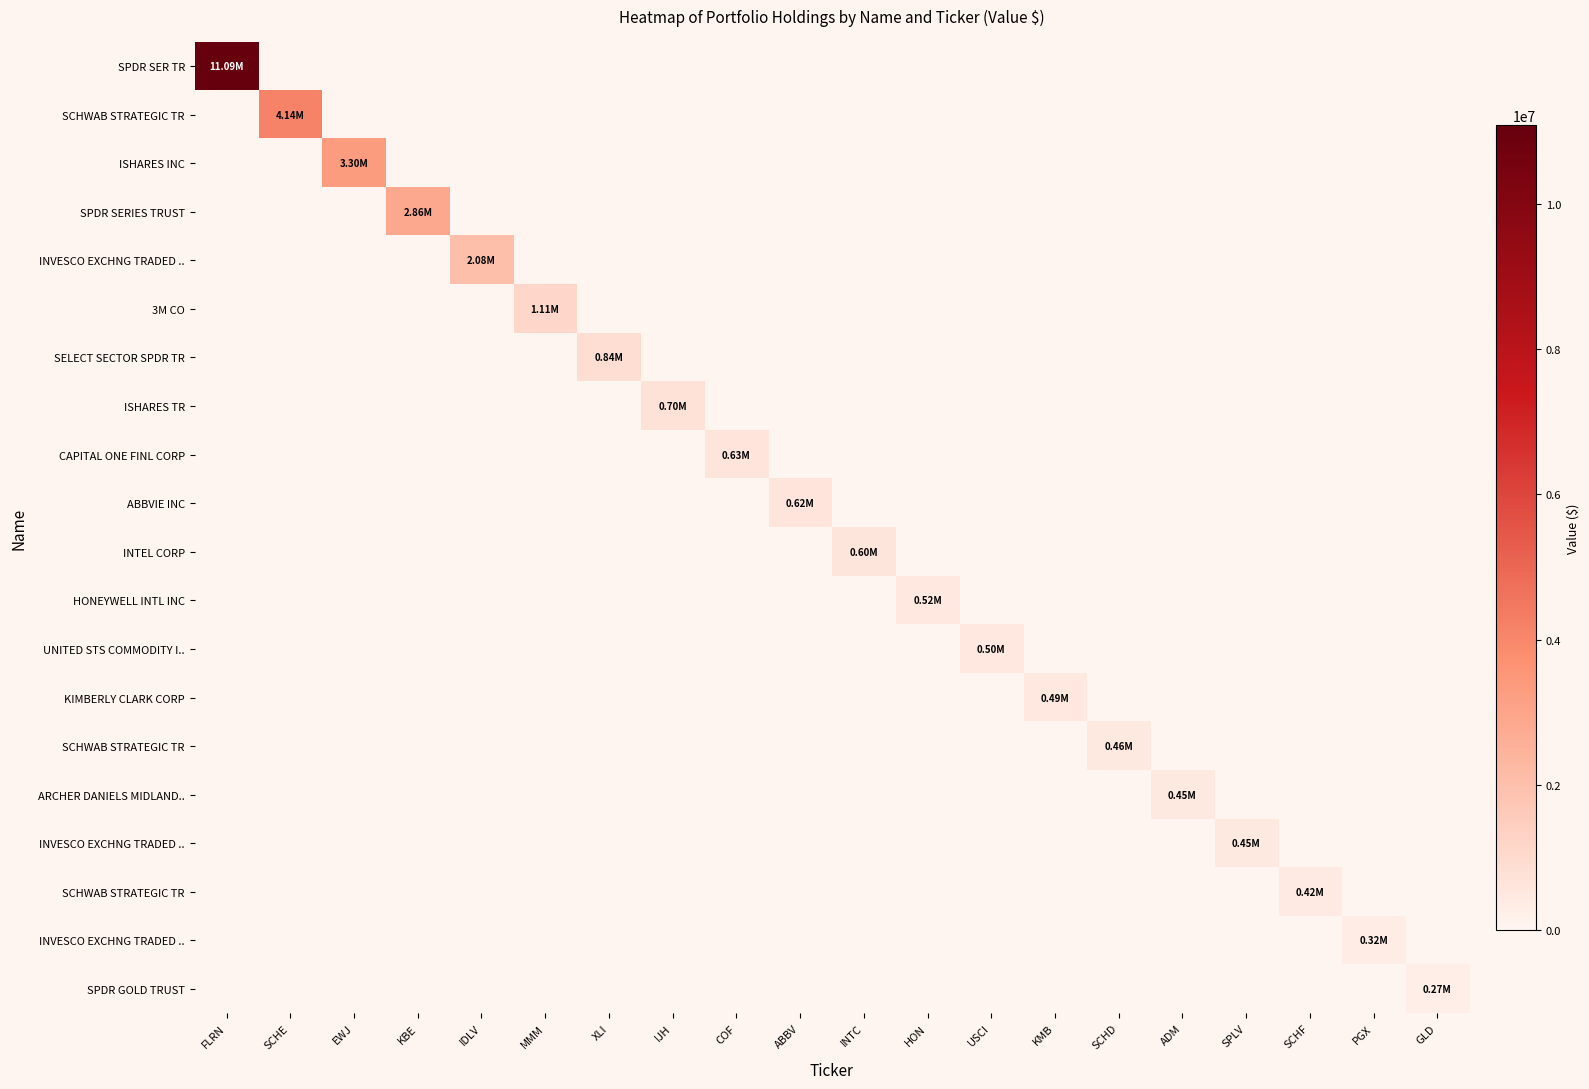

At how many categories does at least one series exceed 10725752?

1